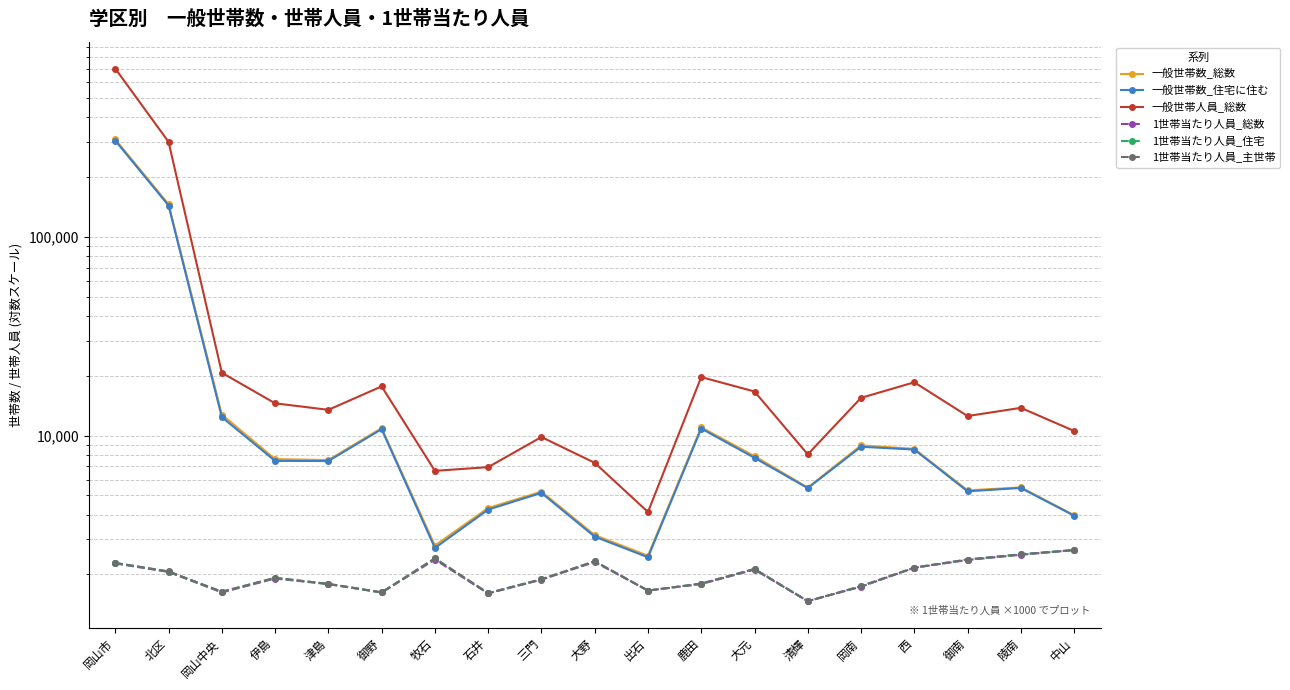

What is the value of the 1世帯当たり人員_住宅 point at the 10th from the left?

2328